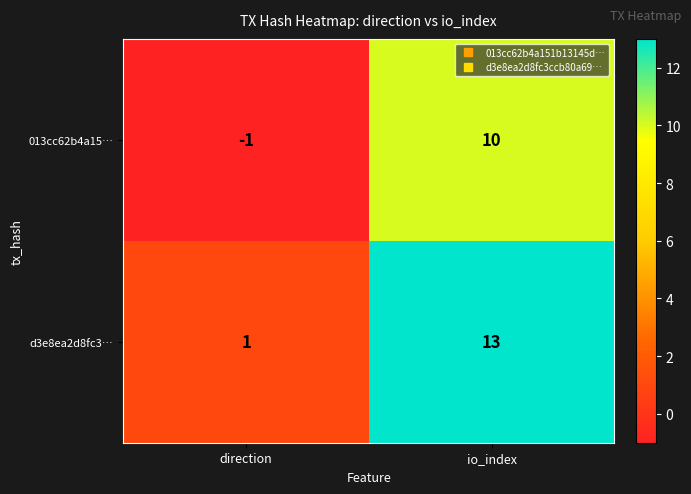

Reading left to right, list all the values displayed in this chart.

013cc62b4a15…: -1	10
d3e8ea2d8fc3…: 1	13